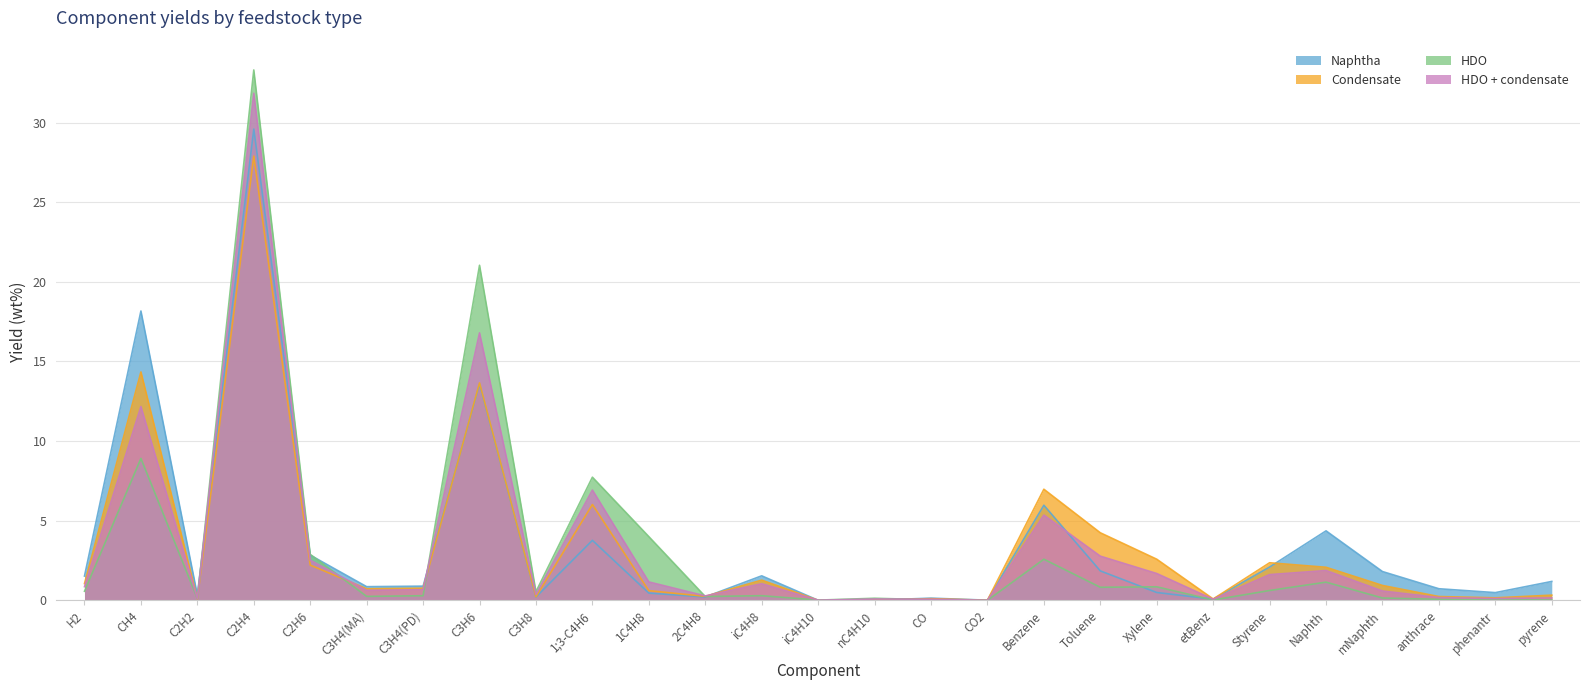

Which series has the largest range (max minus min)?

HDO